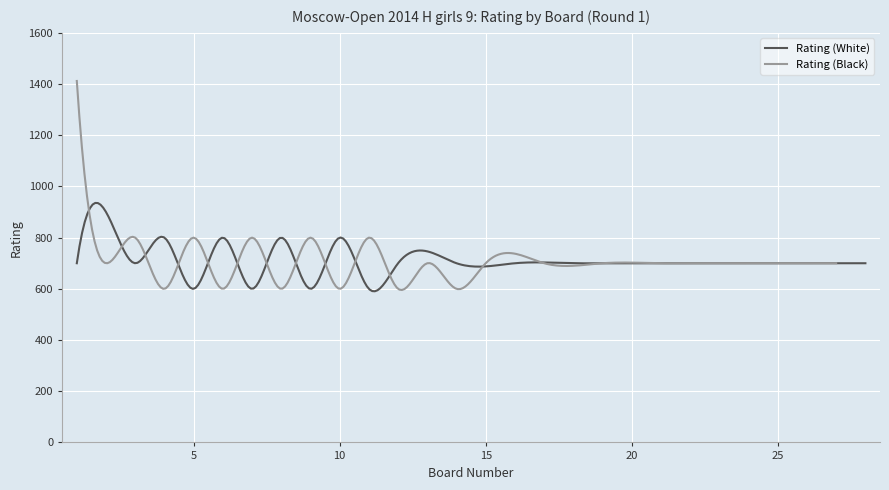

What is the lowest value of the Rating (White) series?

590.5